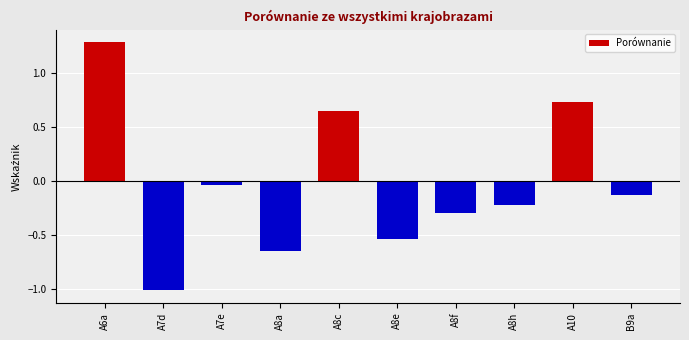

What is the difference between the maximum and minimum values?

2.3